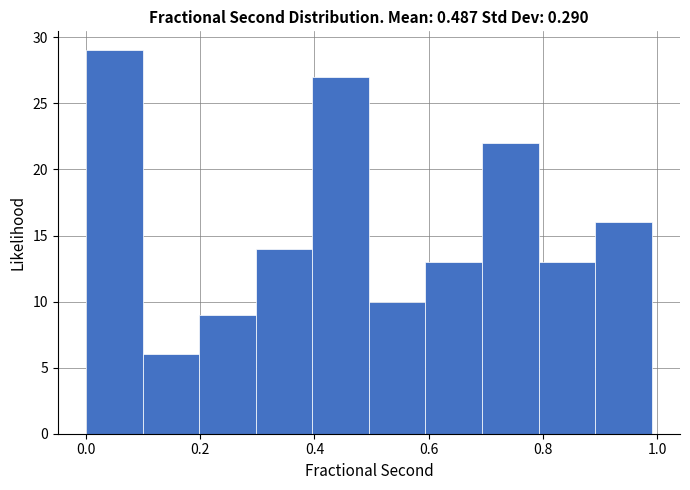

How tall is the bar that spans 0.0 to 0.1 on the x-axis? Neither the bar edges nor the heights are printed on the chart, so give them approximately, as read against the axes.

29